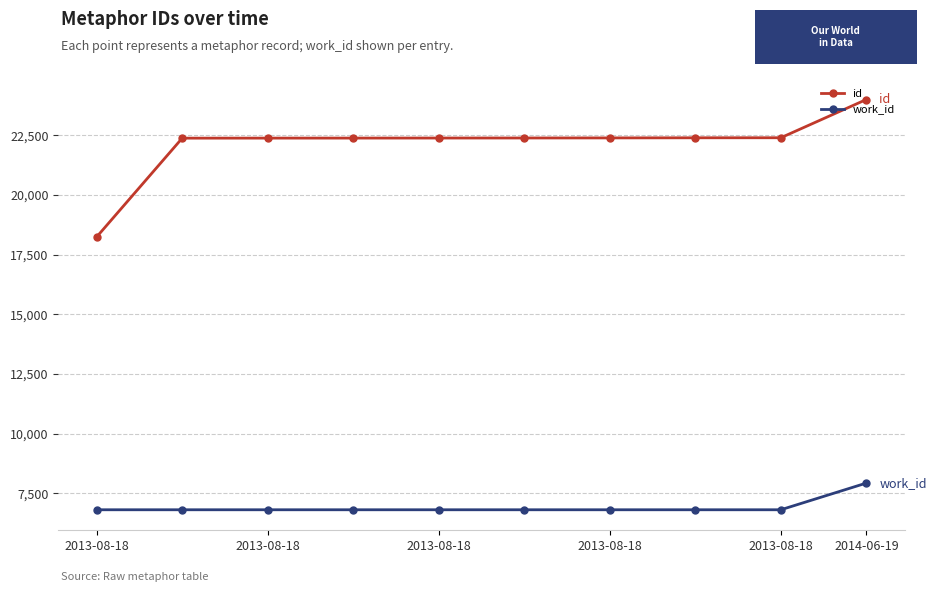

What is the sum of all work_id values?

69278